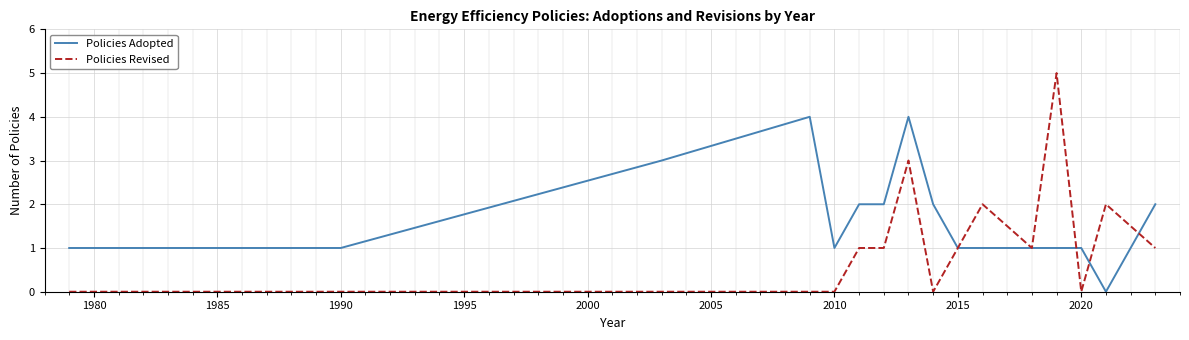

True or false: Policies Adopted and Policies Revised cross at least once.

True